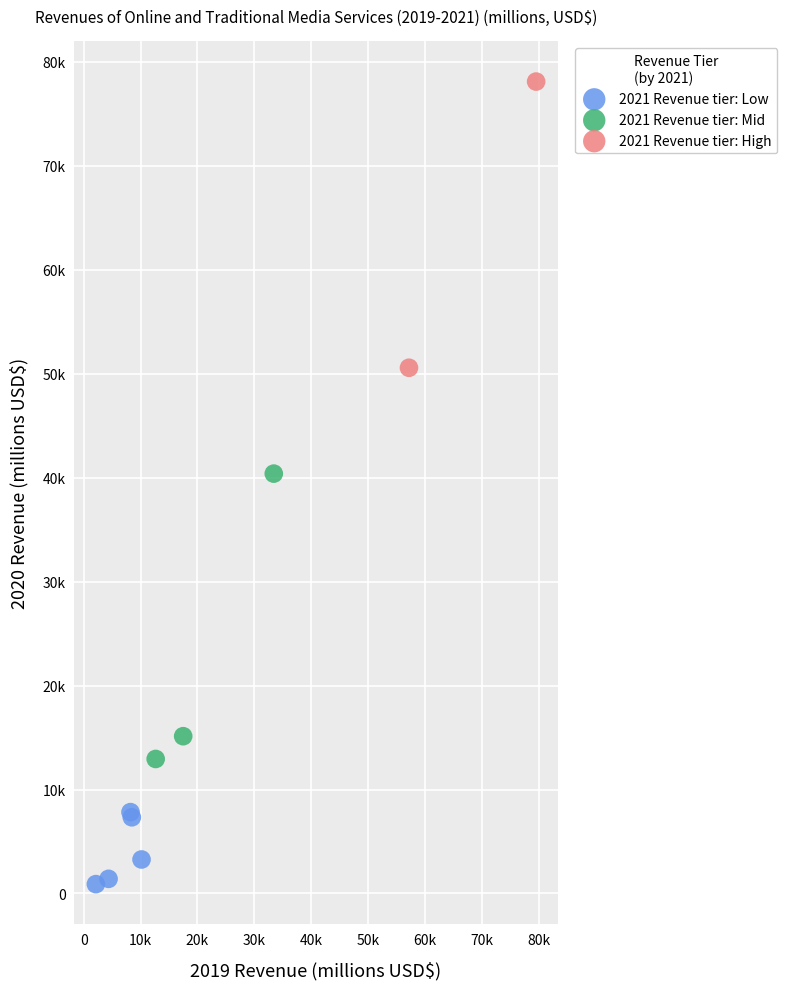

Which series reaches the maximum Y coordinate?

2021 Revenue tier: High